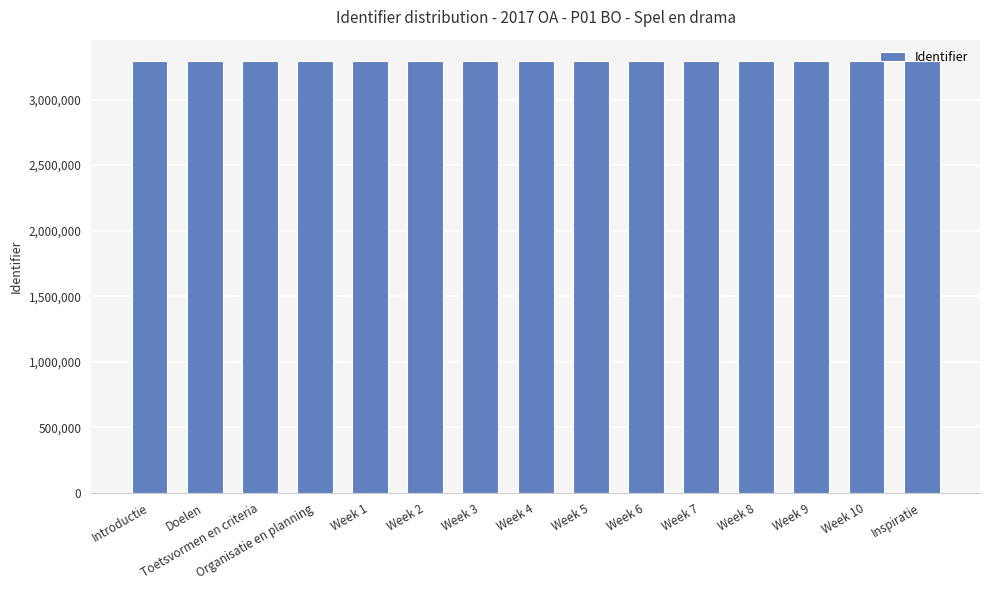

How many data points does each series have?

15